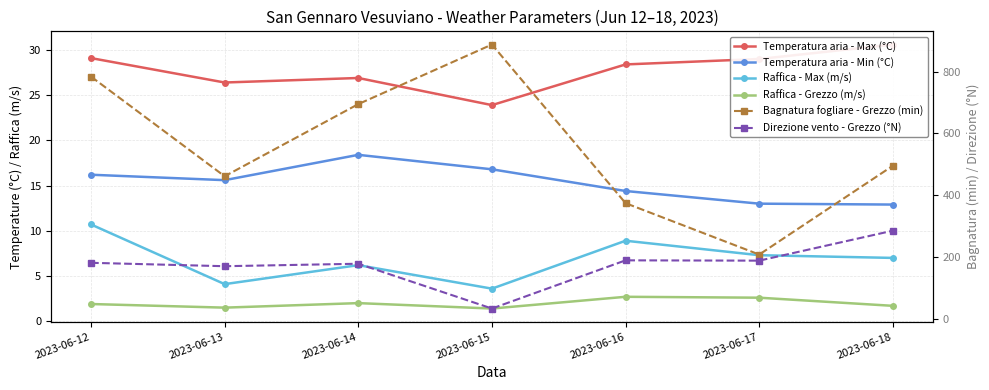

Rank the series at 2023-06-18 from lowest to highest value.

Raffica - Grezzo (m/s), Raffica - Max (m/s), Temperatura aria - Min (°C), Temperatura aria - Max (°C), Direzione vento - Grezzo (°N), Bagnatura fogliare - Grezzo (min)